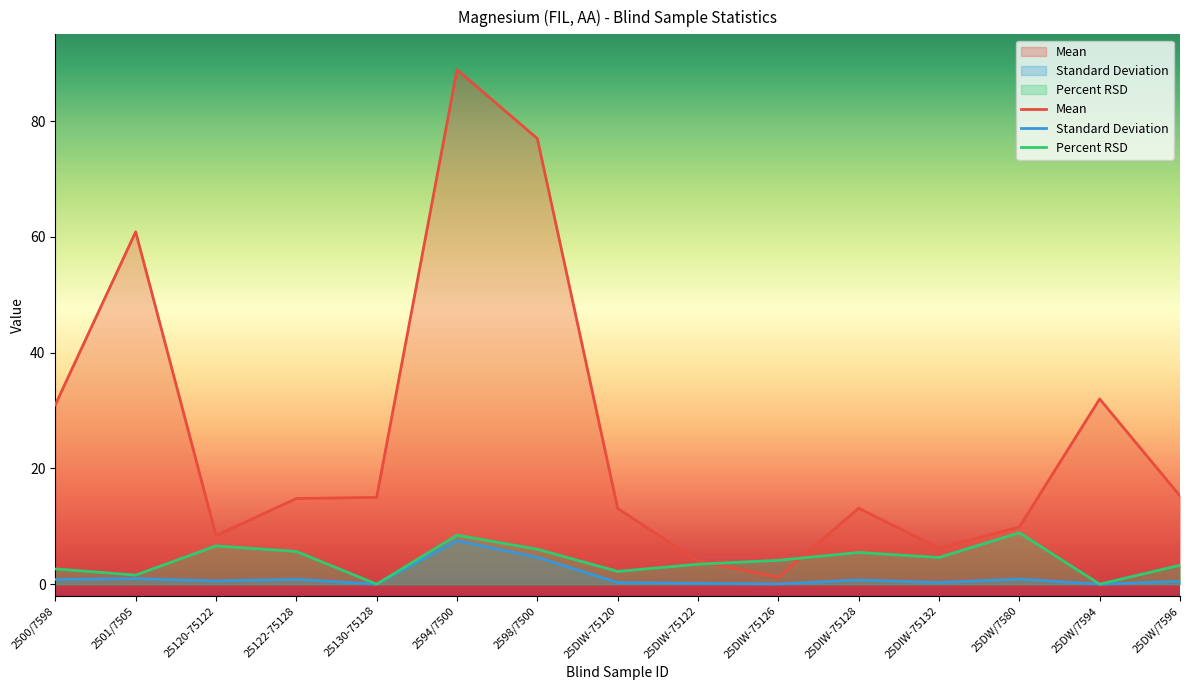

What is the label of the 3rd point from the left?

25120-75122